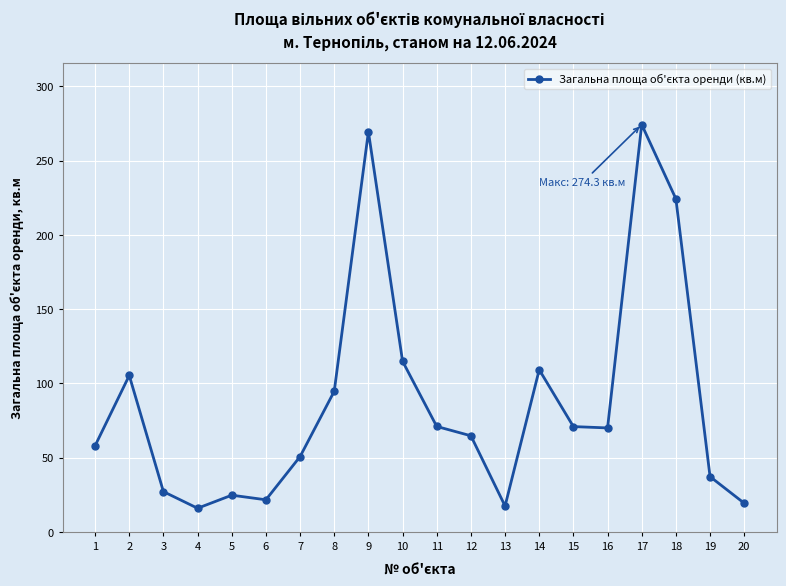

What is the ratio of the value at 9 to the value at 4?

16.9